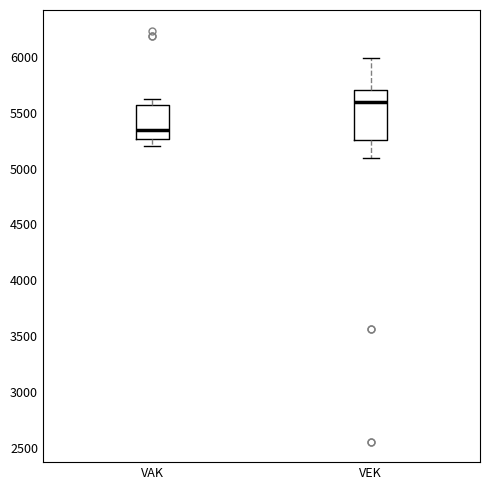

Which box has the lowest median line?

VAK